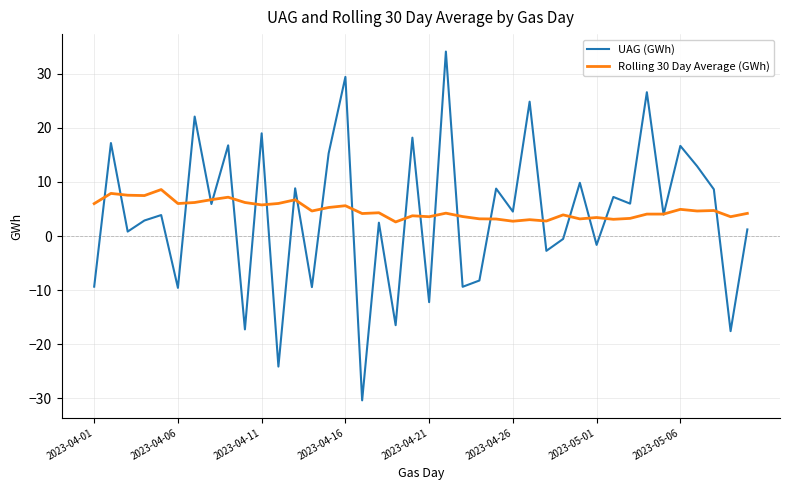

Does the chart have visible grid lines?

Yes